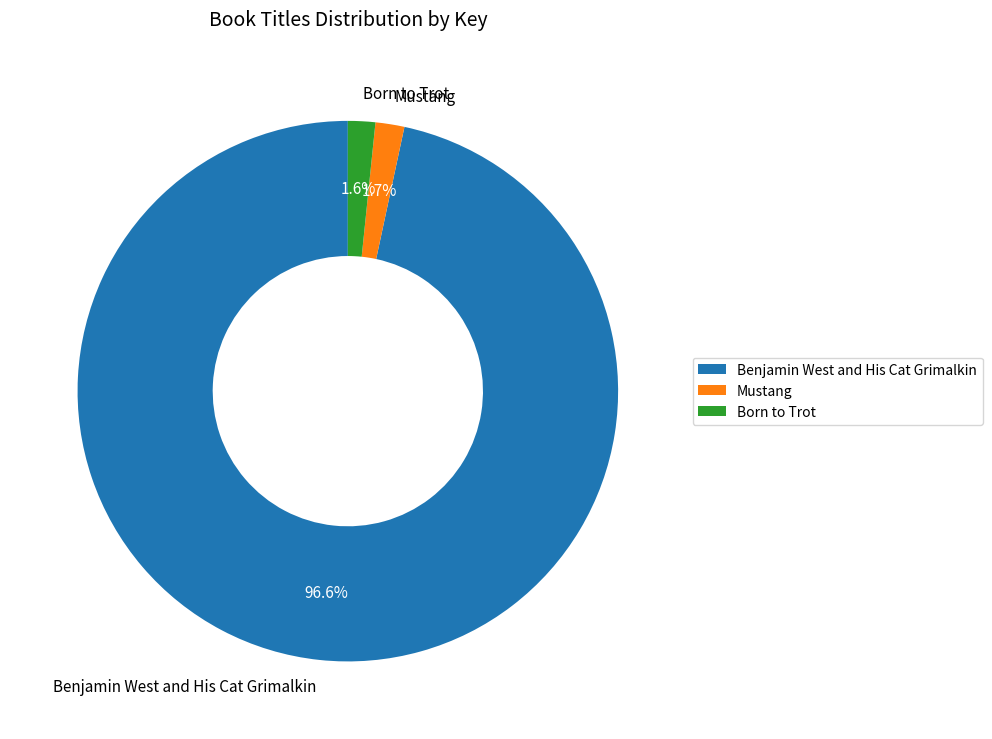

The Benjamin West and His Cat Grimalkin slice represents 90% of the pie. True or false?

False